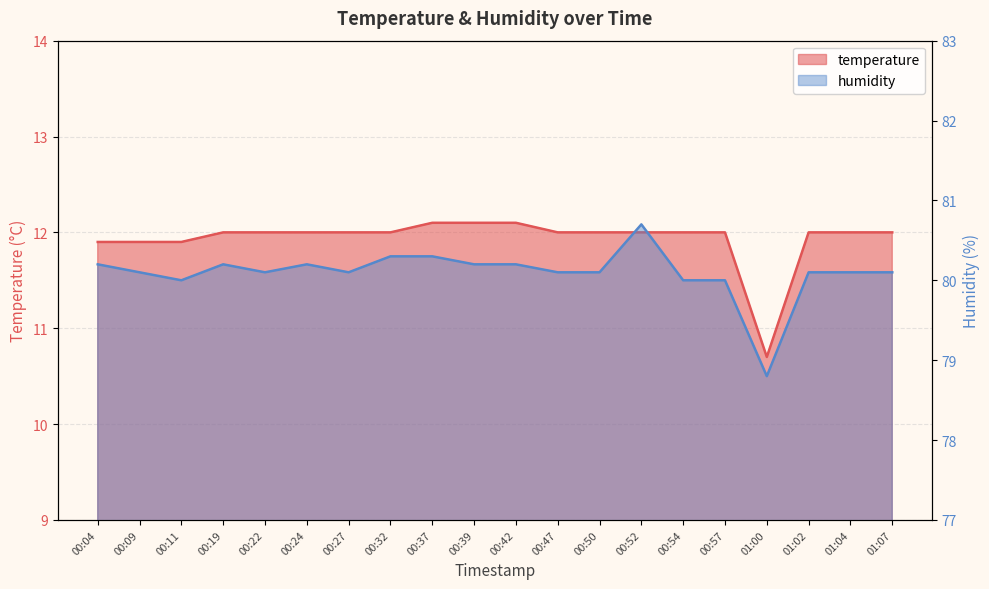

What is the spread (max minus min) of values at 00:22?

68.1